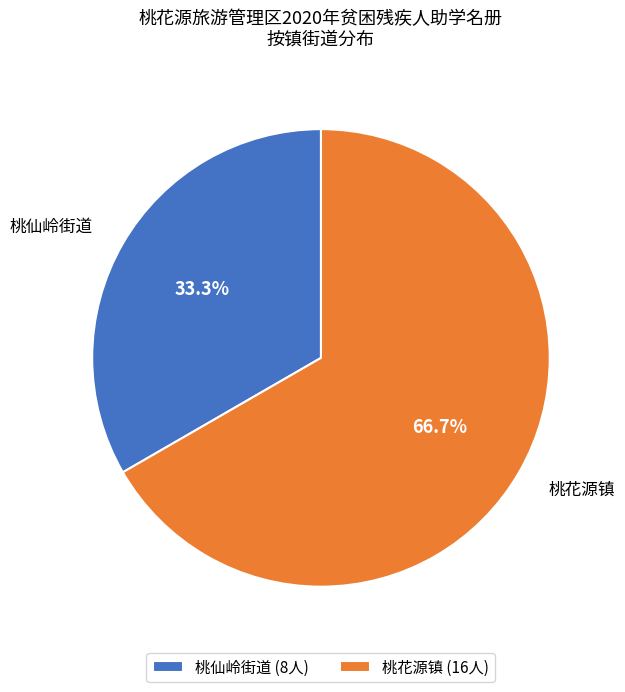

To the nearest percent, what percentage of the pie is 桃花源镇?

67%